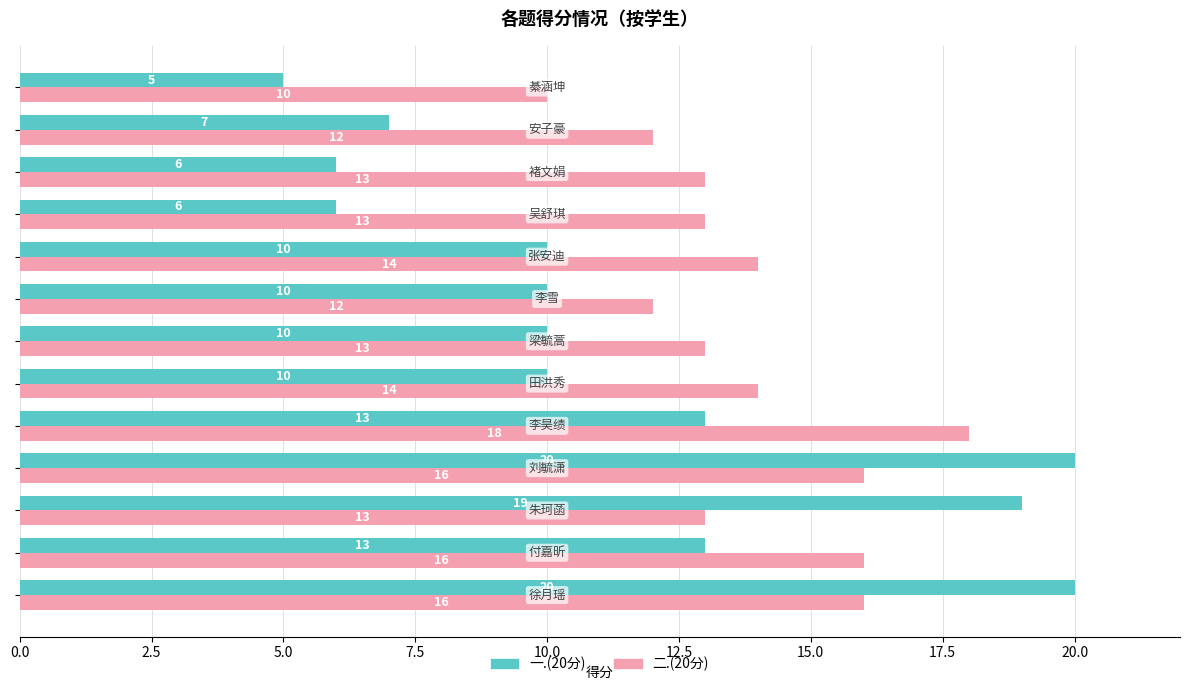

What is the smallest value displayed?

5